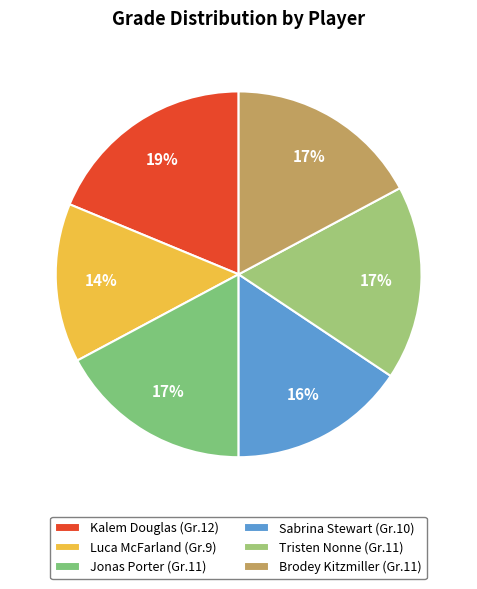

Count the number of slices in the pie.

6